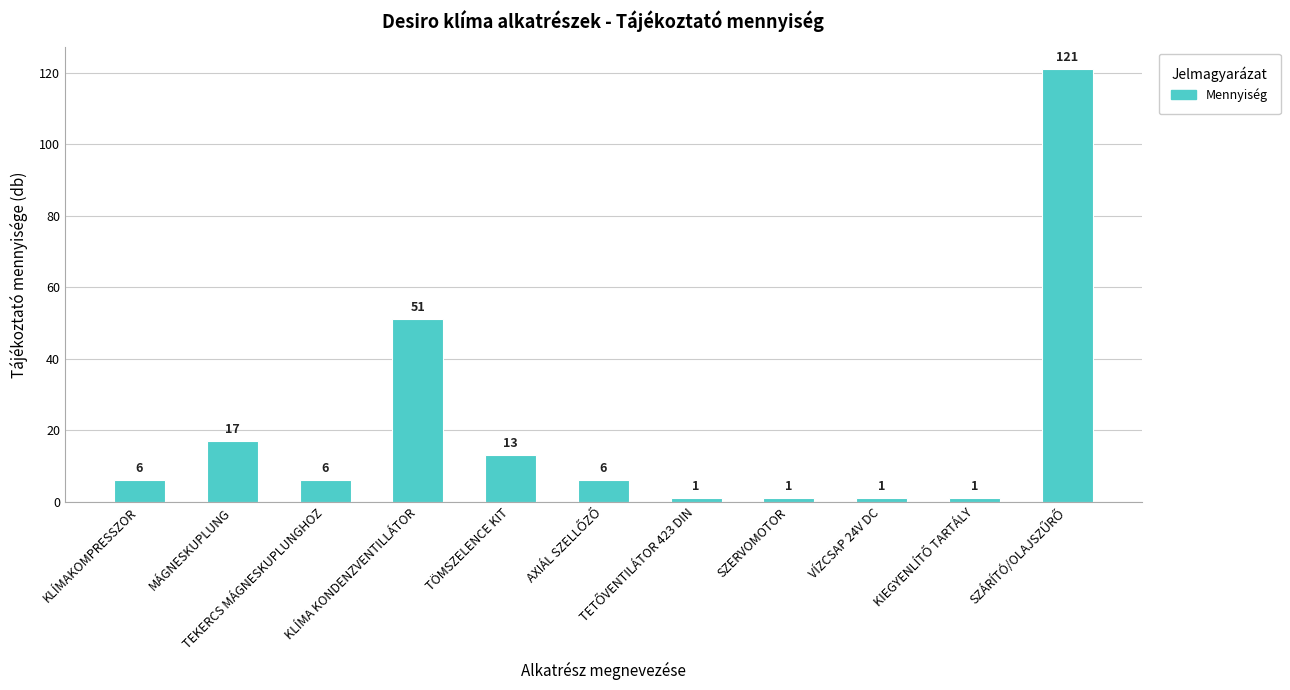

What is the greatest value displayed?

121